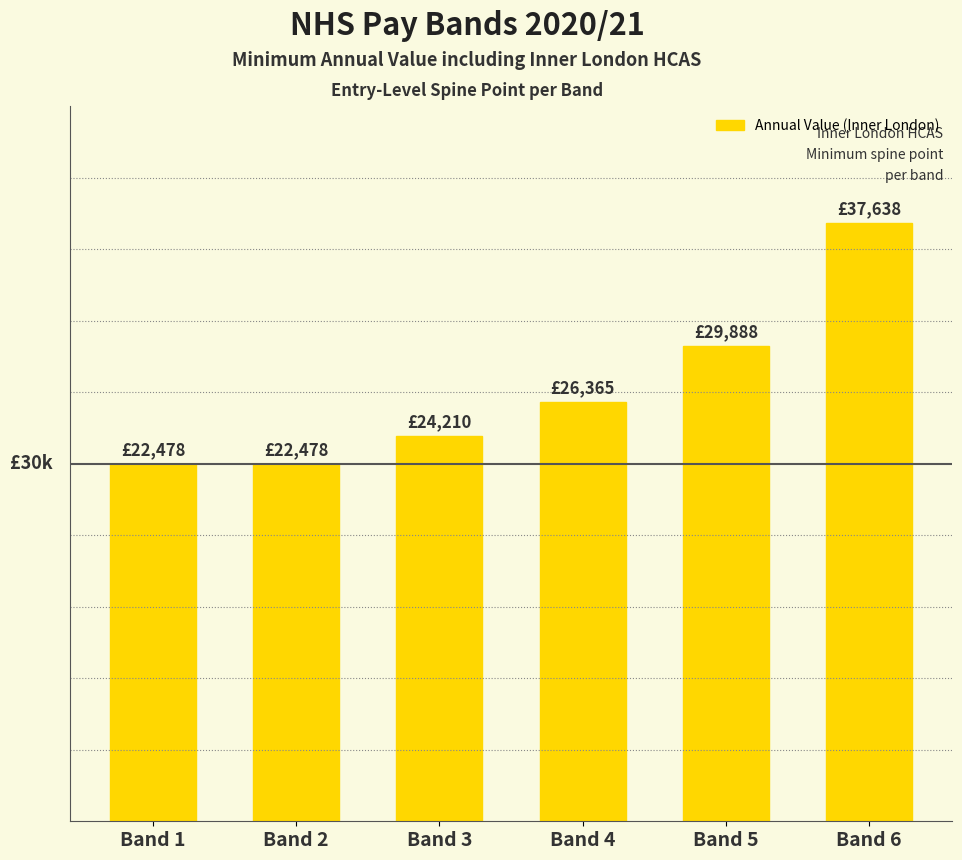

How many values are between 22478 and 29888?

5